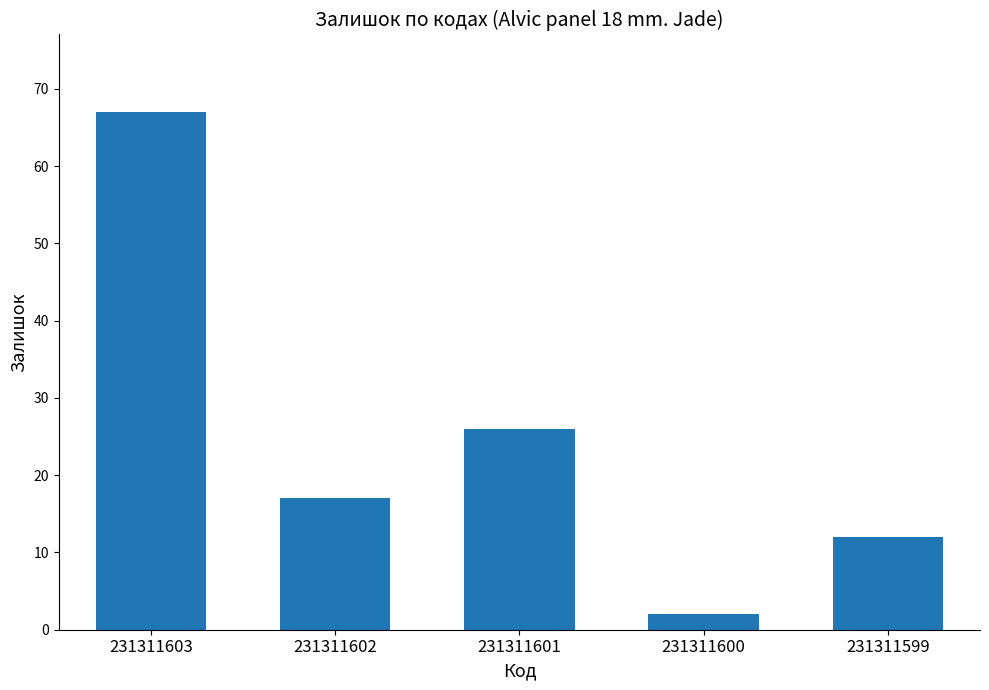

Where is the data nearest to the value 34?

231311601